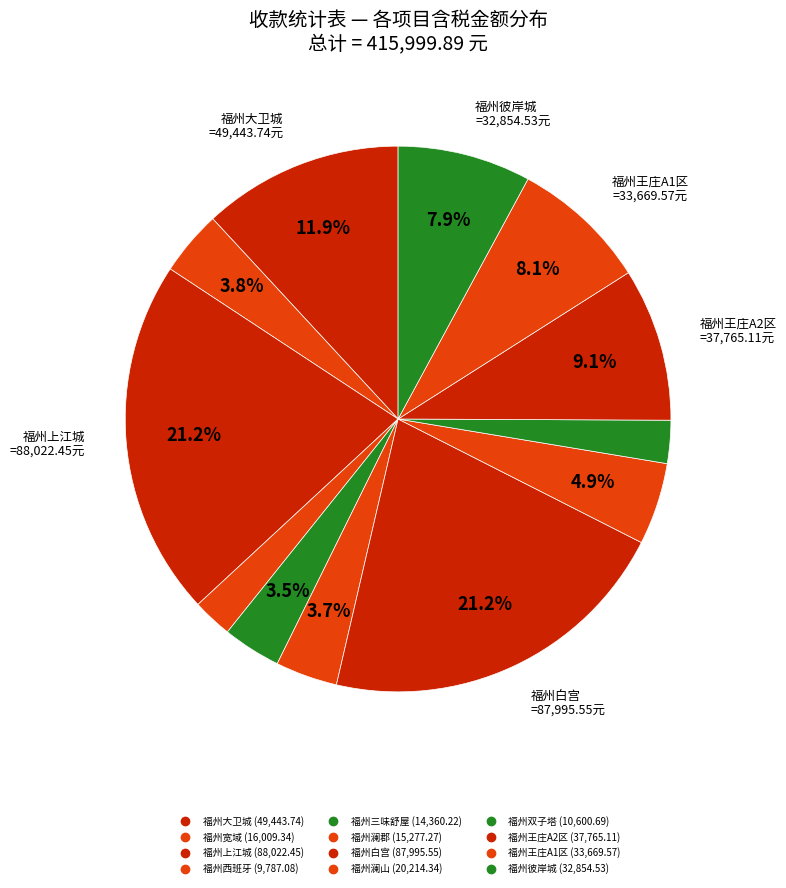

How many segments does this pie chart have?

12